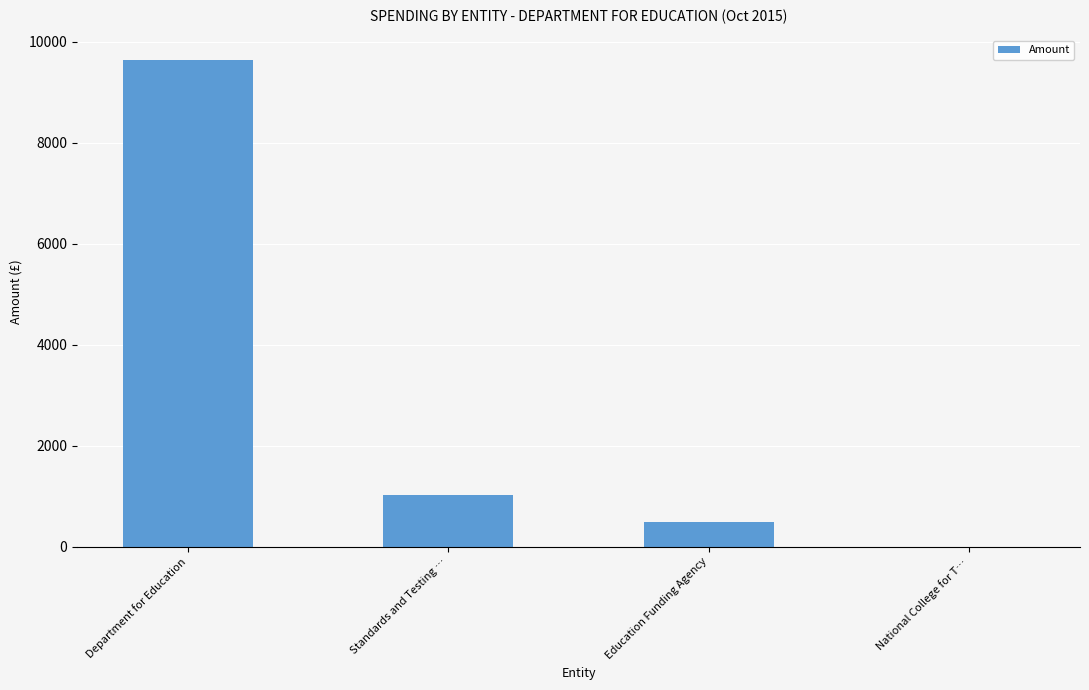

The chart shows a value of 0.0 at National College for T…. True or false?

True